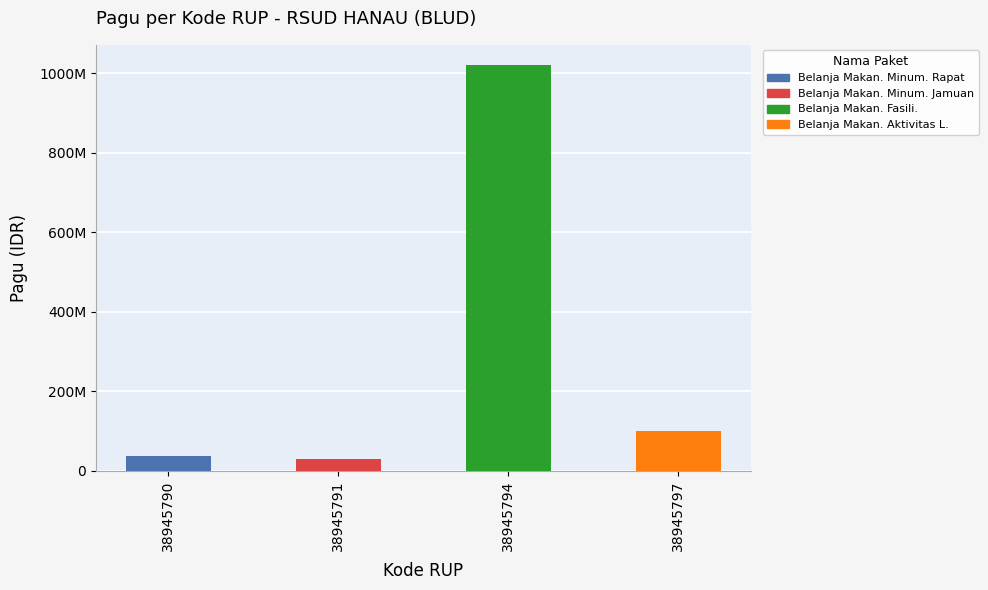

Are the bars horizontal?

No